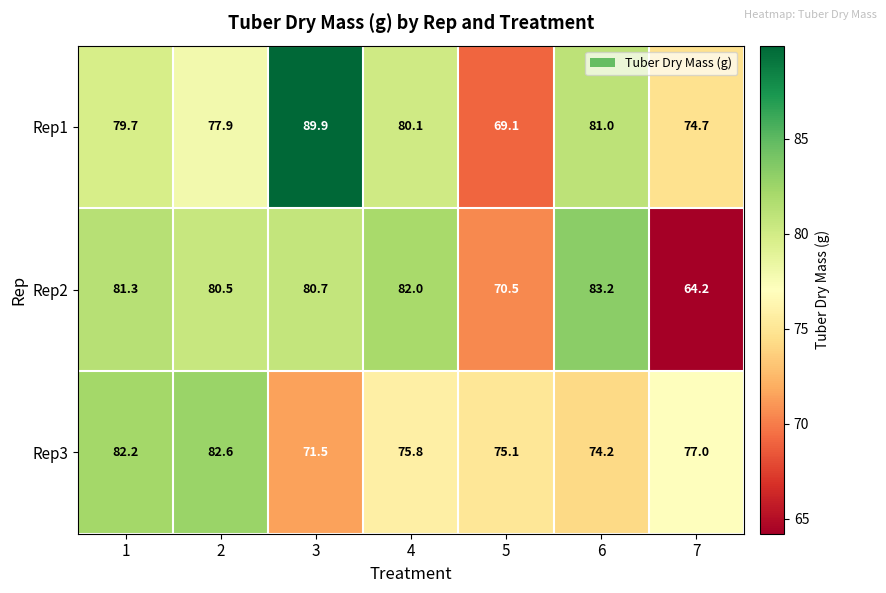

The Rep1 series shows 77.9 at 2. True or false?

True